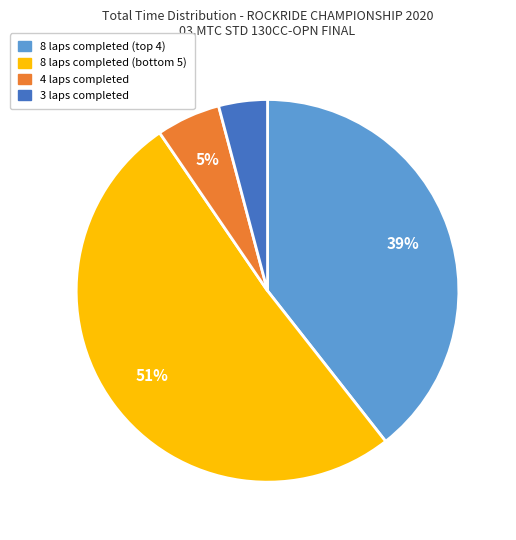

Does any single category account for the majority?

Yes